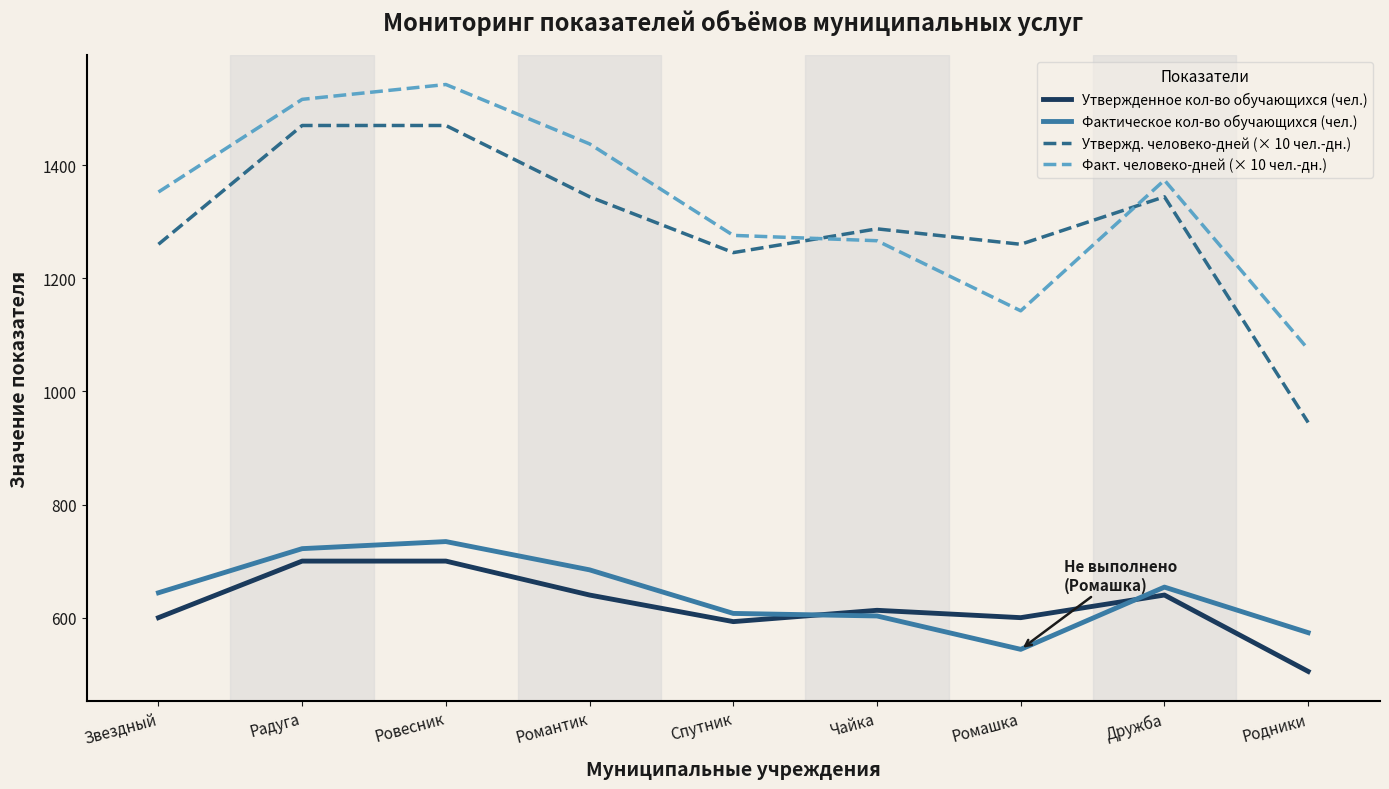

What is the average value of the Утвержденное кол-во обучающихся (чел.) series?

621.2